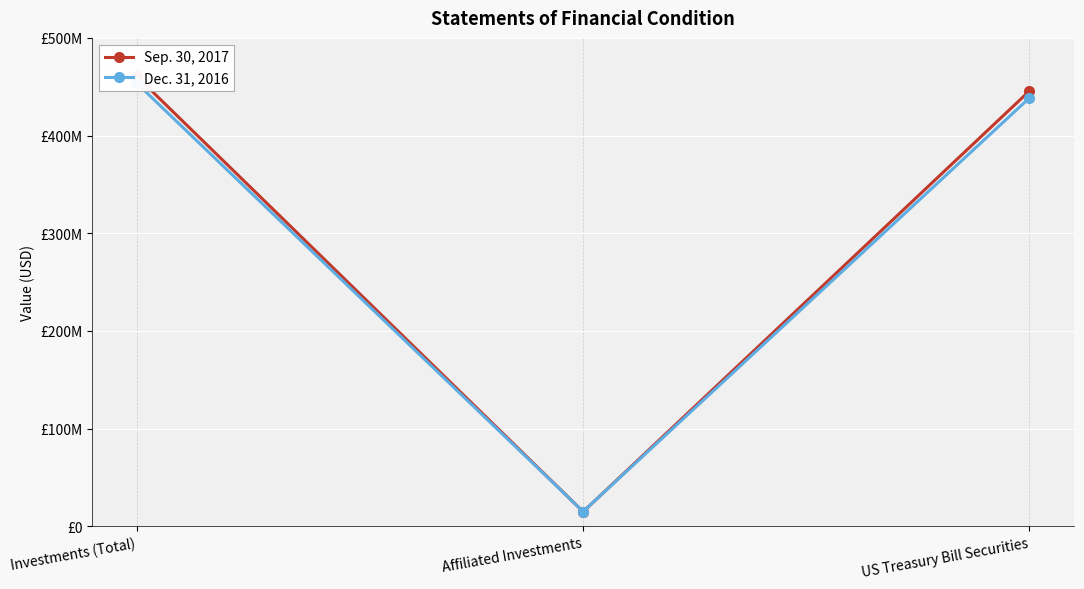

How many data points does each series have?

3